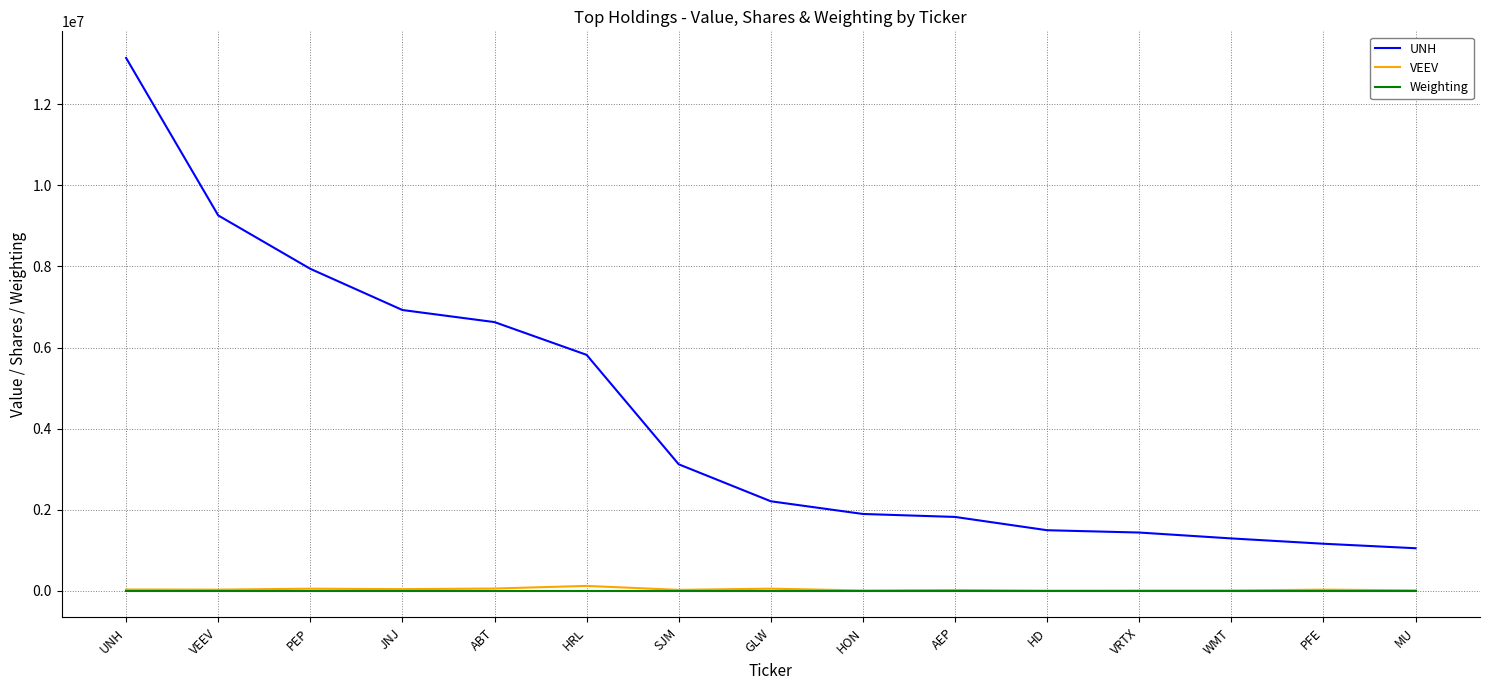

Where is UNH nearest to the value 7096500?

JNJ